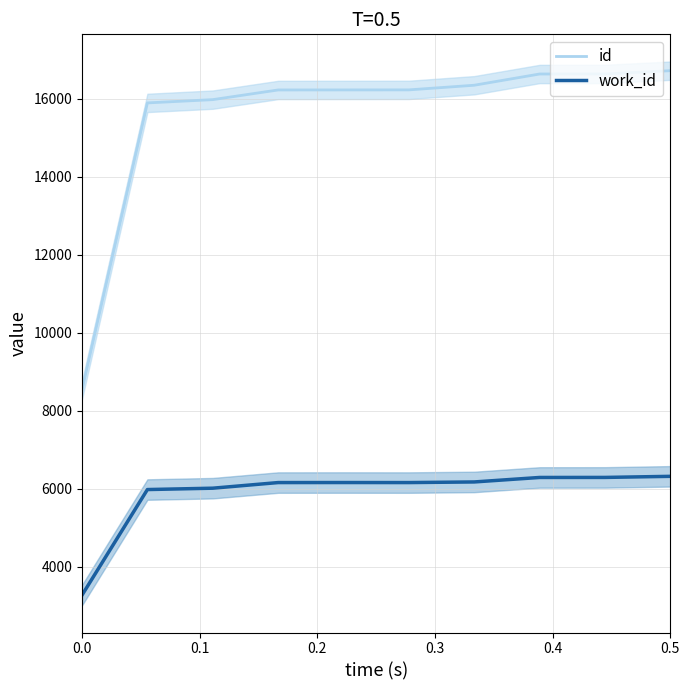

Which series has the widest spread of values?

id